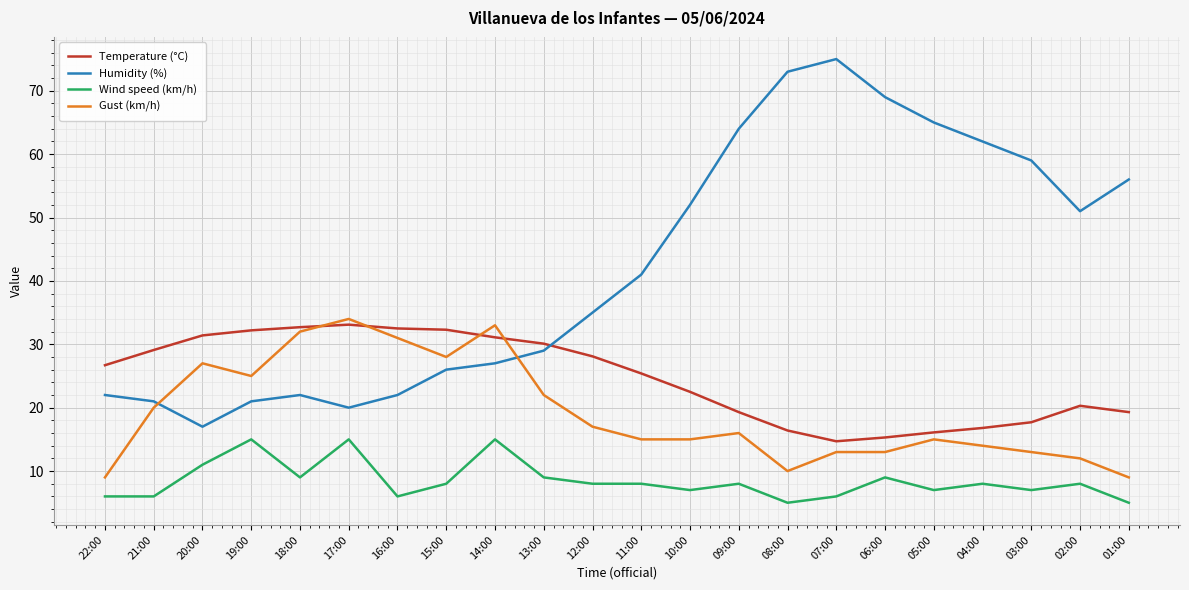

What is the total value across all series at 09:00?

107.3